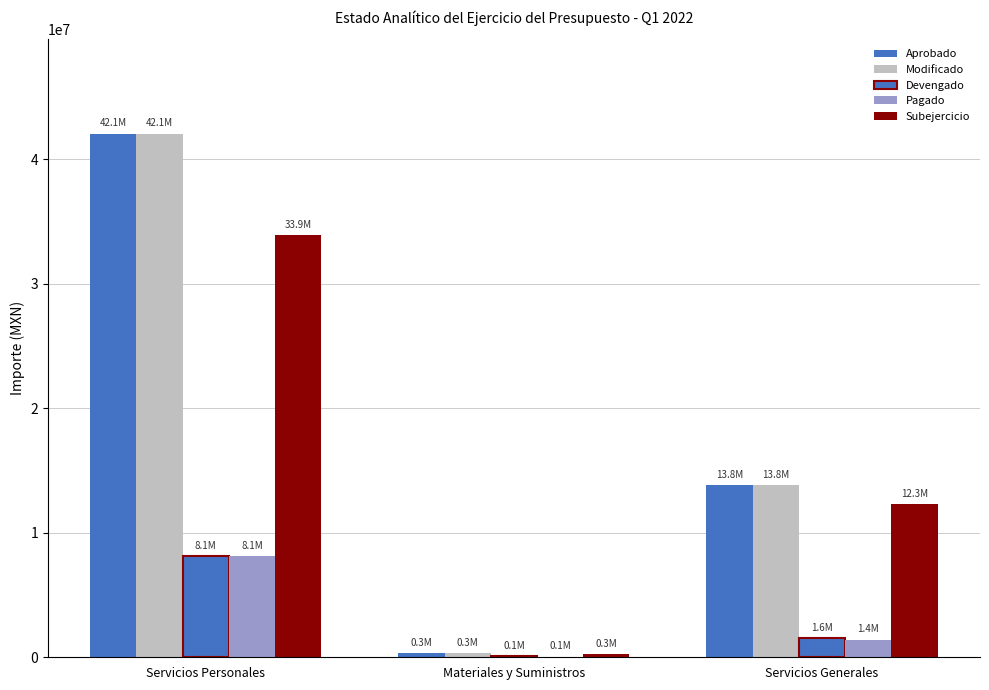

How many data points does each series have?

3